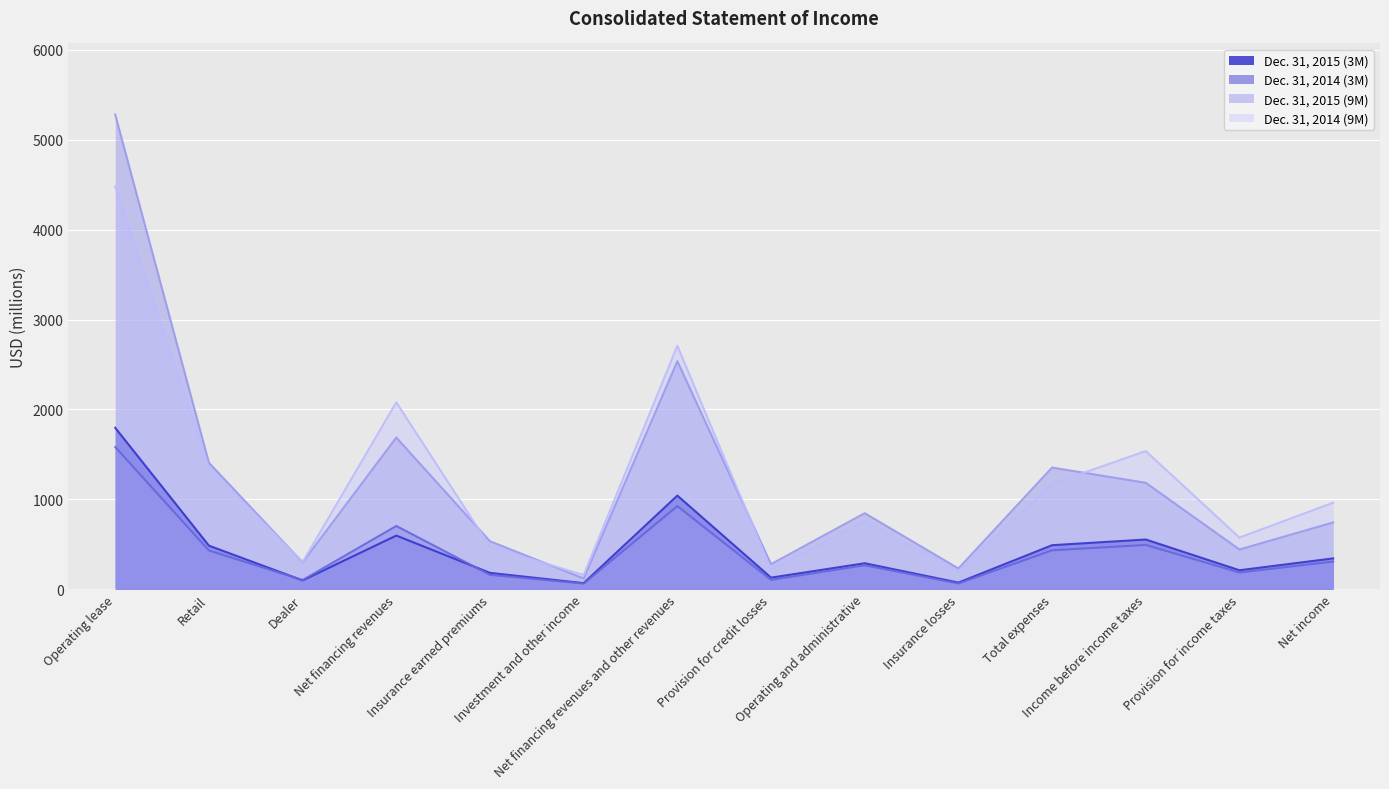

The value of Dec. 31, 2014 (9M) at Income before income taxes is 760. True or false?

False